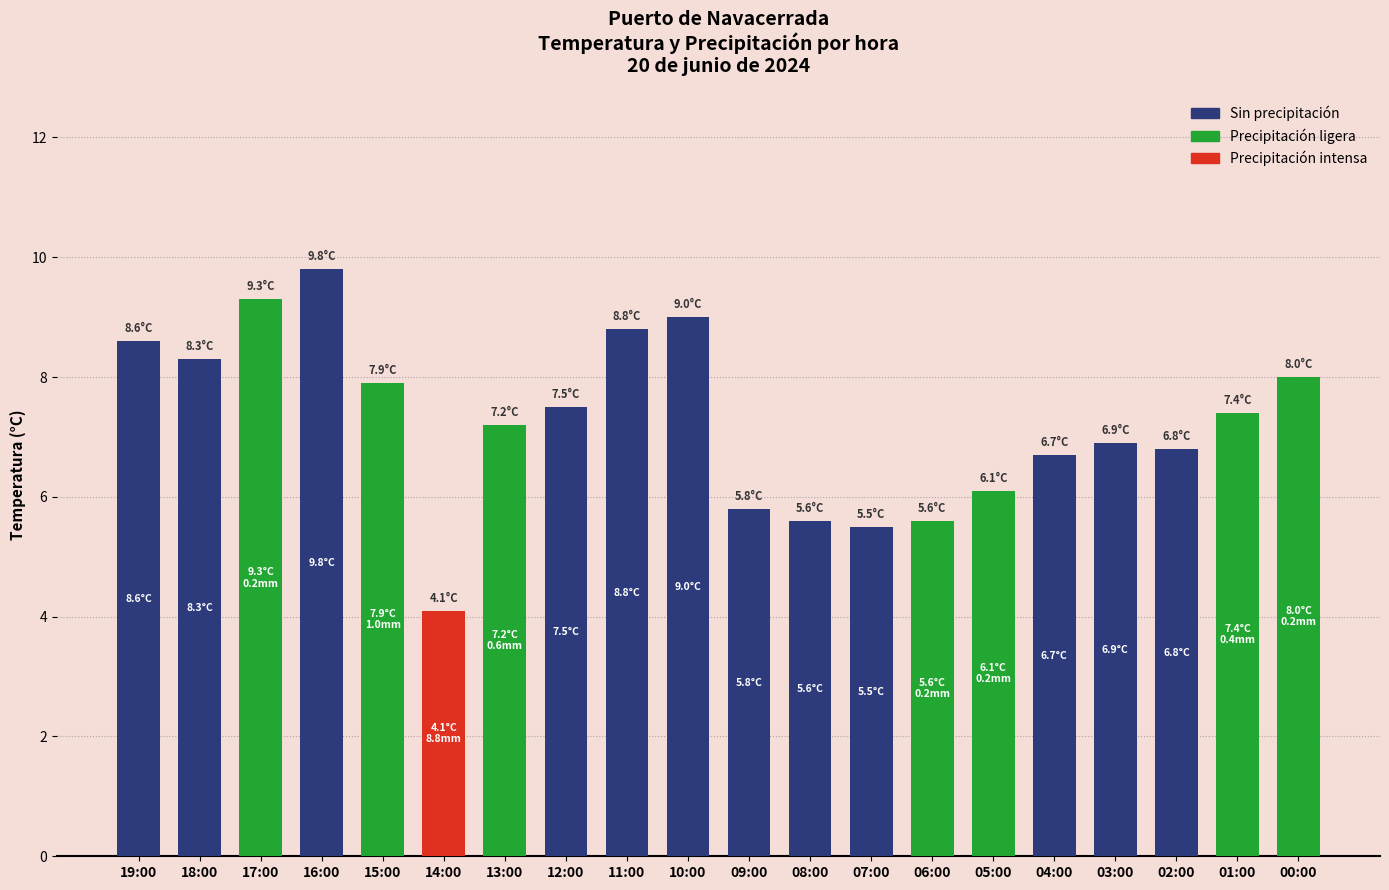

What is the approximate value at 13:00?

7.2